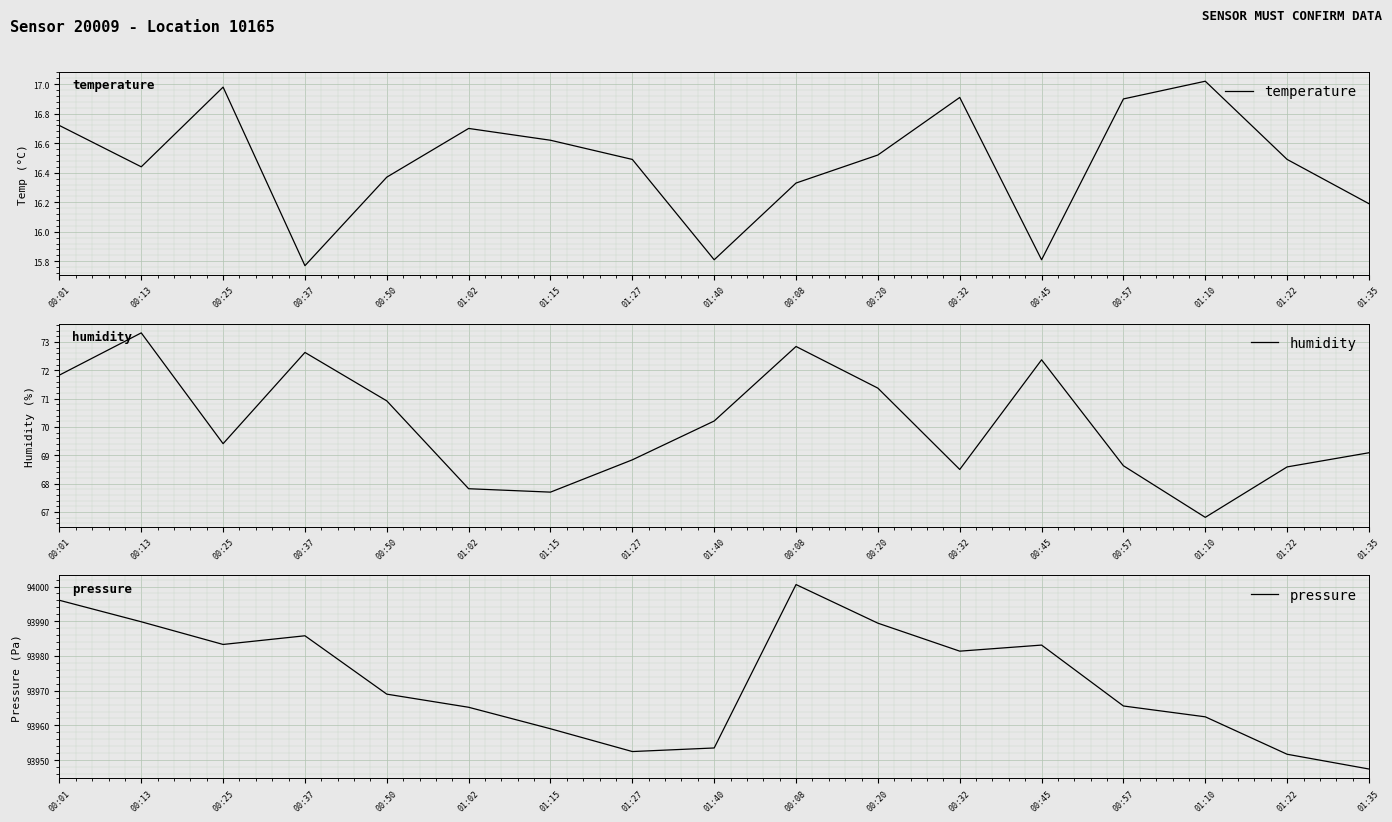

What is the total value across all series at 00:08?

94089.7